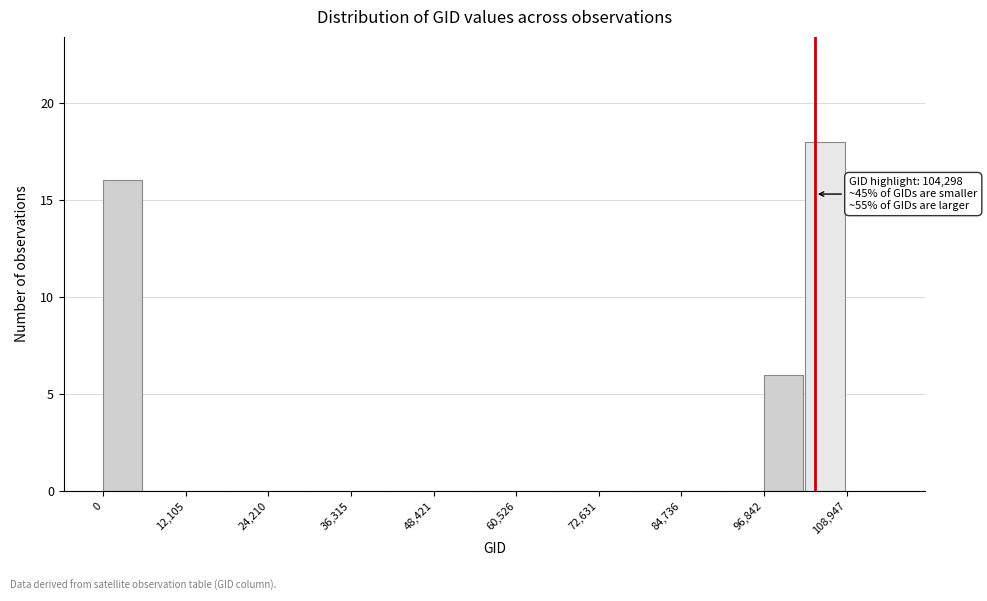

Around what value on the x-axis is the tallest bar? Give the approximate position of its centre, as read against the axis.

106000